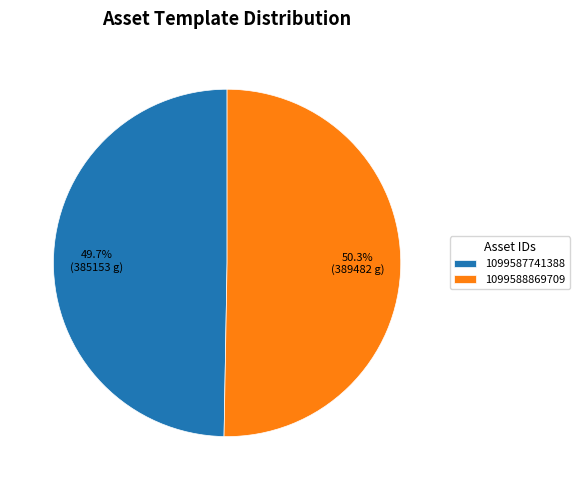

Which slice represents more than half of the pie?

1099588869709